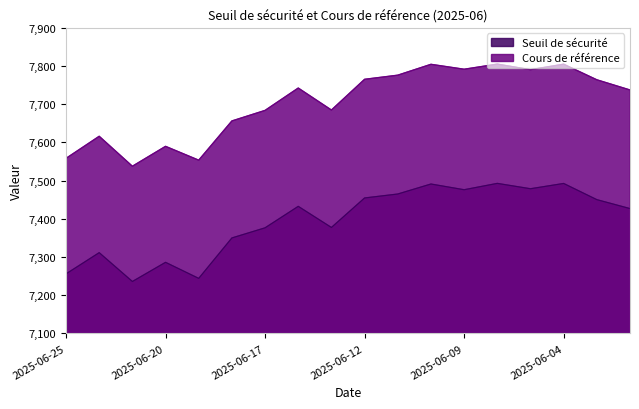

What is the approximate value of Seuil de sécurité at 2025-06-25?

7255.8